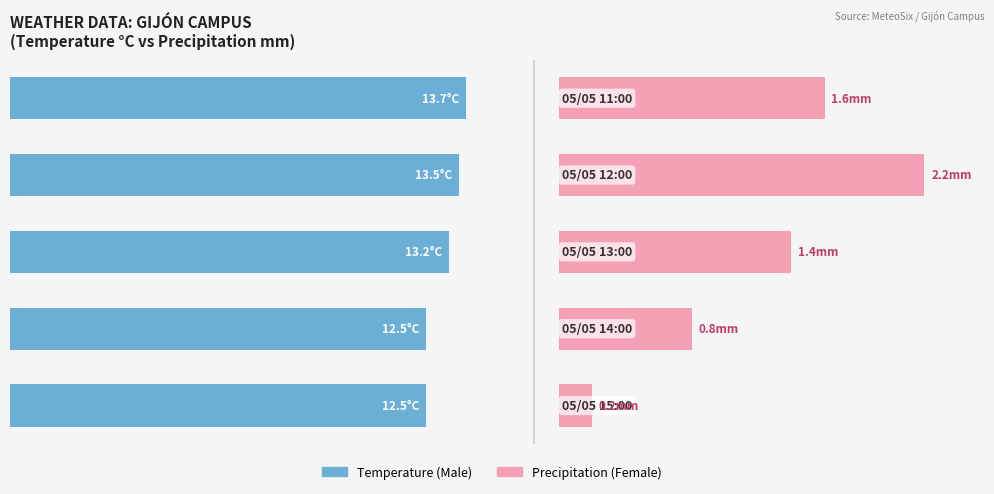

What is the sum of all Male values?

65.4